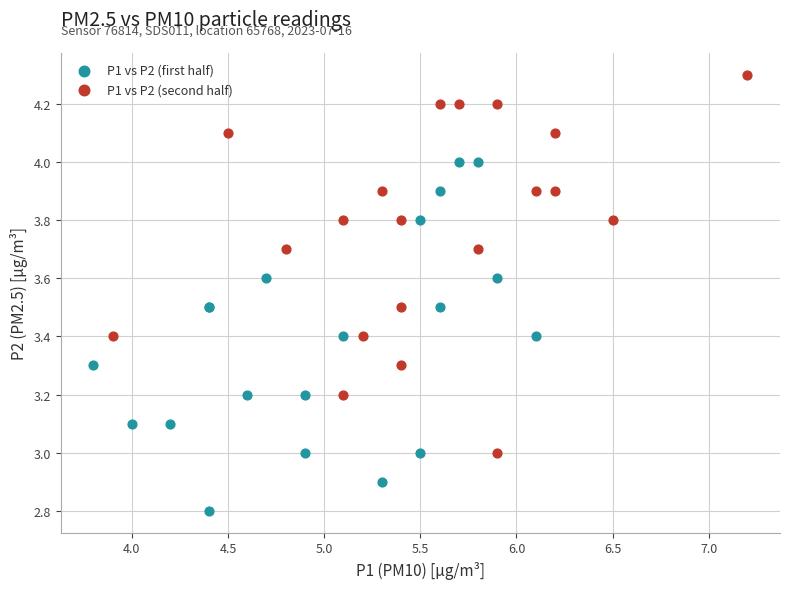

Which series has the largest Y range (max minus min)?

P1 vs P2 (second half)